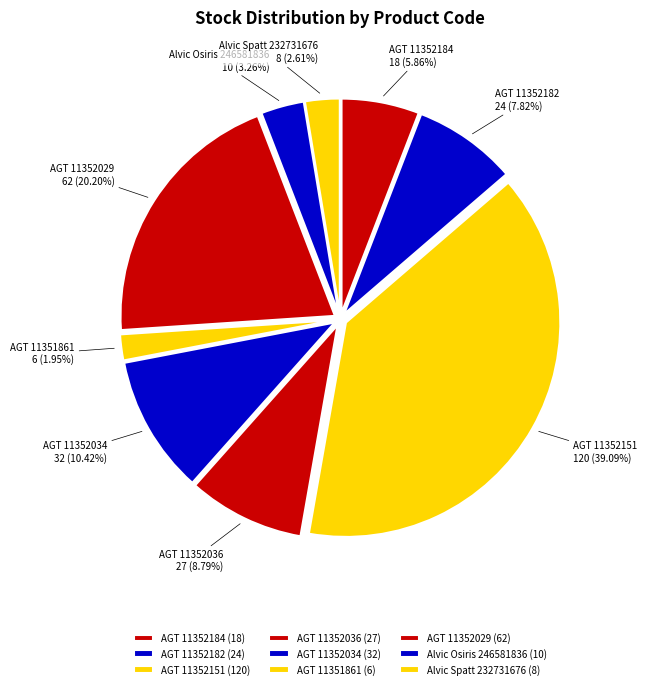

Rank the categories by value from highest to lowest.

AGT 11352151, AGT 11352029, AGT 11352034, AGT 11352036, AGT 11352182, AGT 11352184, Alvic Osiris 246581836, Alvic Spatt 232731676, AGT 11351861